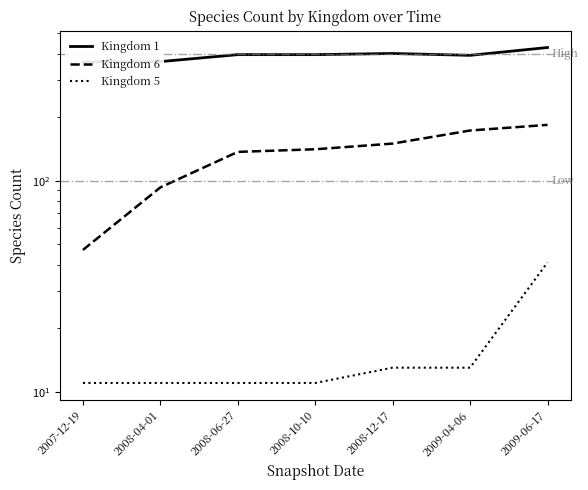

True or false: Kingdom 6 has more than 2 interior local peaks.

False